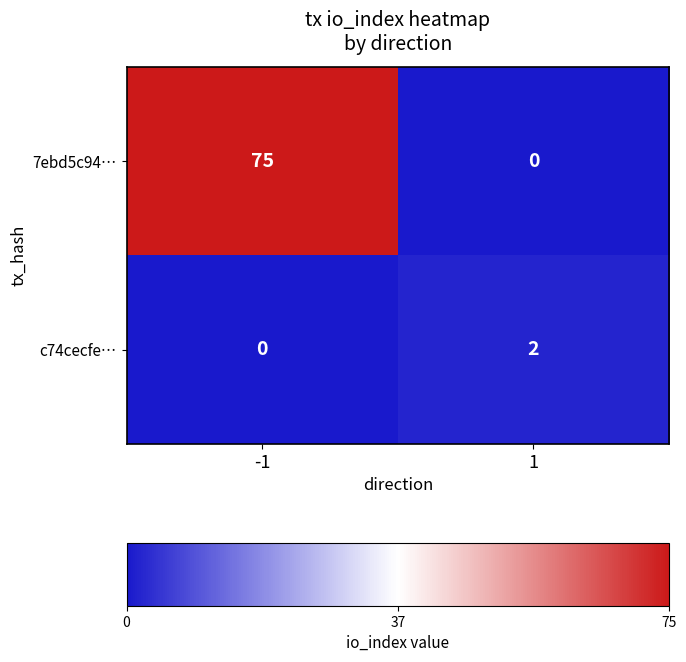

The value of c74cecfe… at -1 is -1. True or false?

False